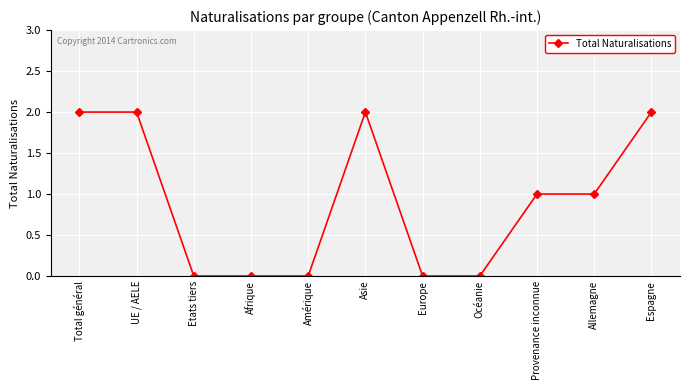

What position from the left is Etats tiers?

3